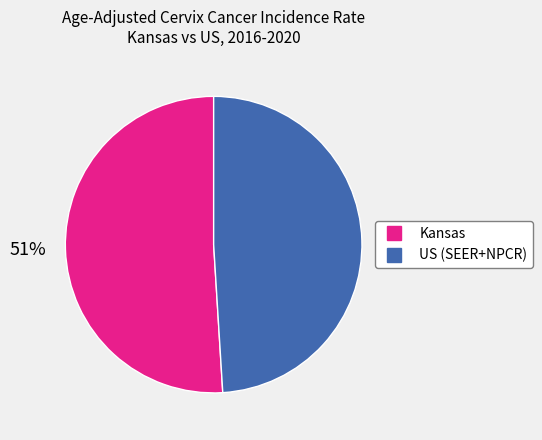

To the nearest percent, what is the difference between the largest and smallest slice percentages?

2%